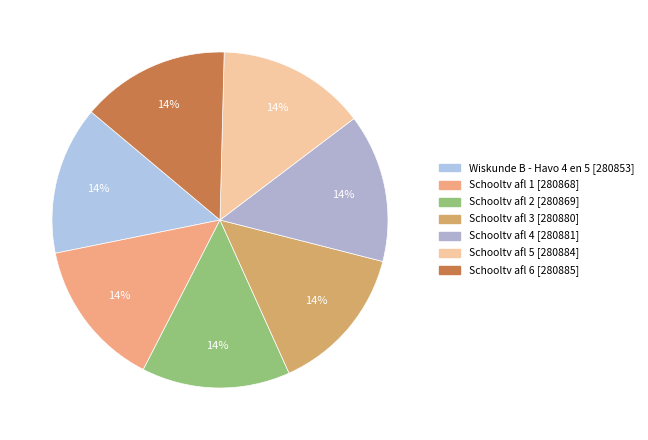

What percentage is the Schooltv afl 3 [280880] slice, to the nearest percent?

14%